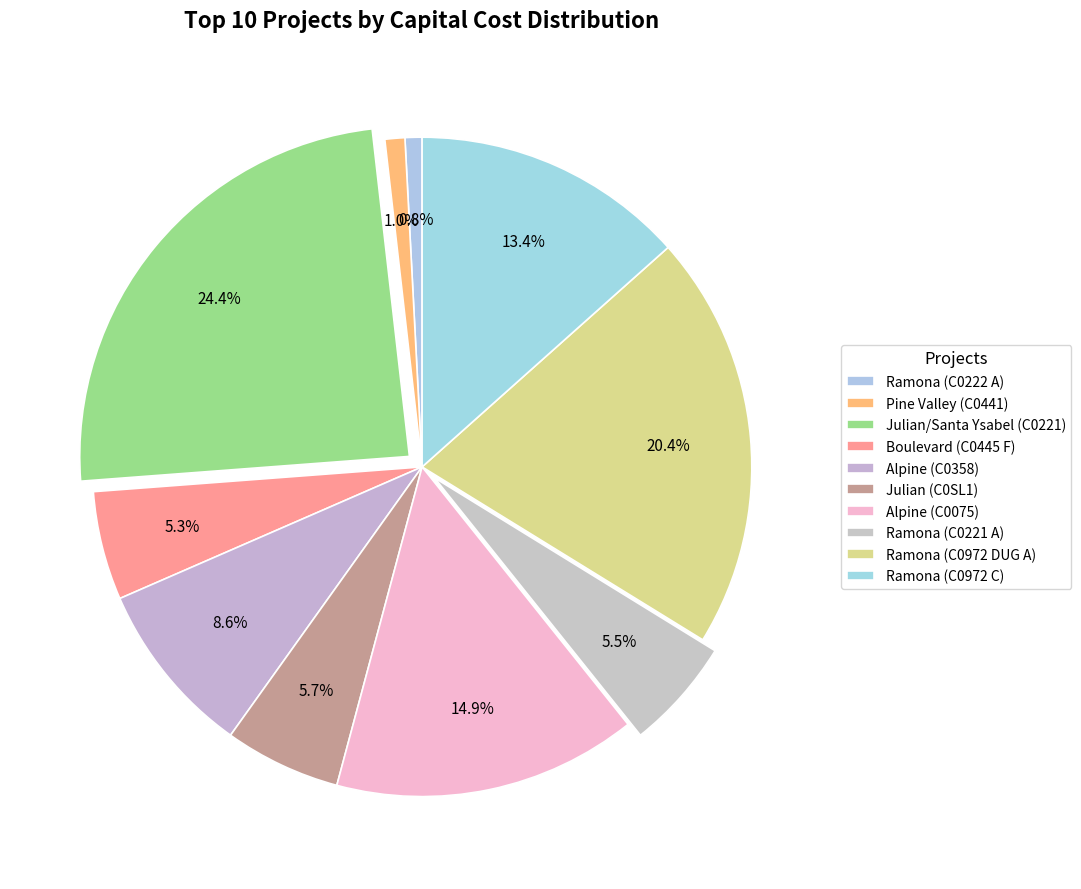

Is there any slice that represents more than half of the pie?

No